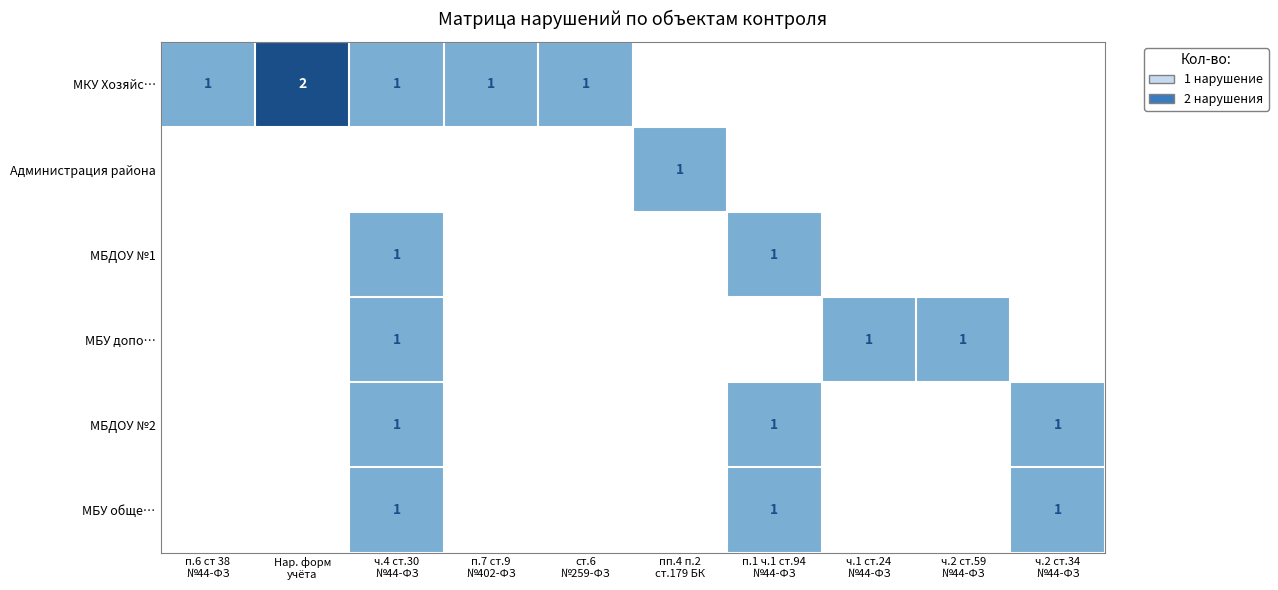

How many positive values does the МБУ обще… series have?

3